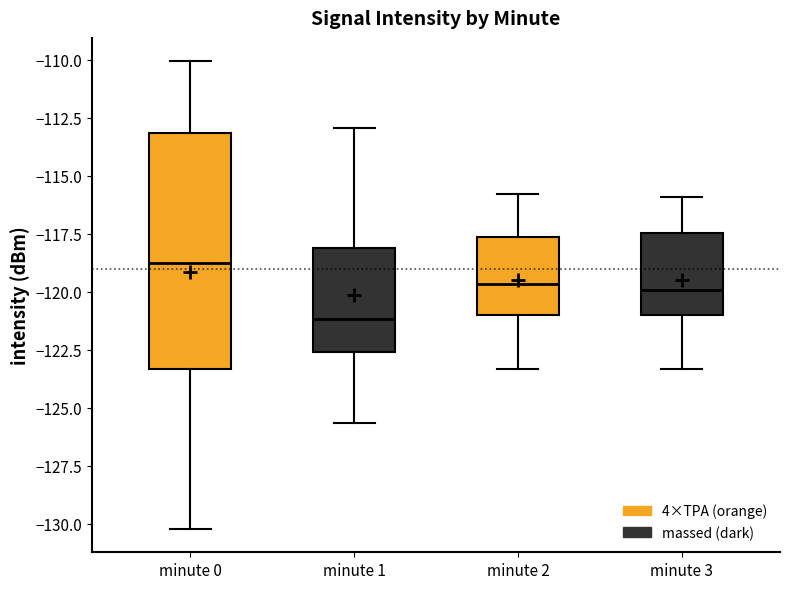

Reading left to right, read every box against the y-axis: the position of its median line, the range the box covers, and the ends of its whiskers. The values are not printed on the chart, so give them approximately, as read against the axis.

minute 0: median -119.0, box -123.5 to -113.0, whiskers -130.0 to -110.0
minute 1: median -121.0, box -122.5 to -118.0, whiskers -125.5 to -113.0
minute 2: median -119.5, box -121.0 to -117.5, whiskers -123.5 to -116.0
minute 3: median -120.0, box -121.0 to -117.5, whiskers -123.5 to -116.0